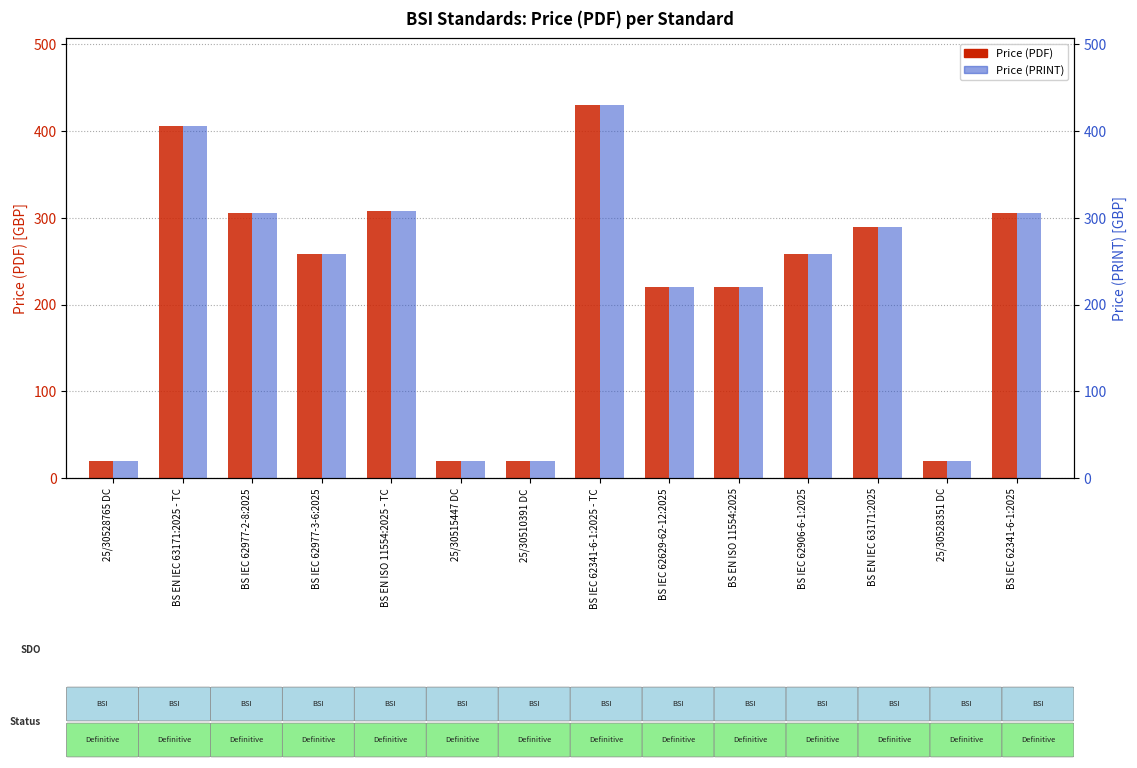

What is the value of the Price (PRINT) bar at the 14th from the left?

306